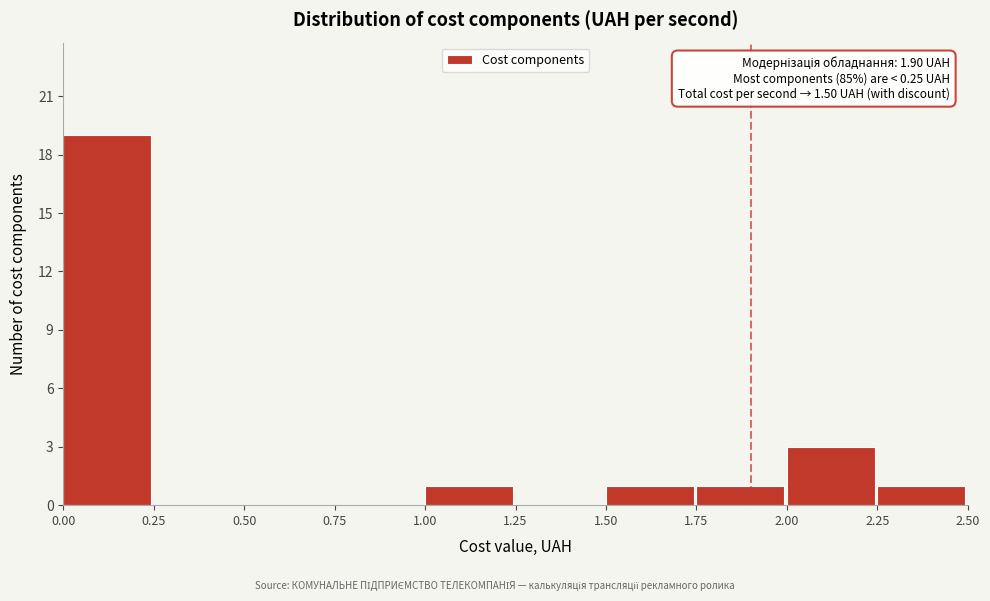

Which range on the x-axis has the tallest bar?

0.00 to 0.25